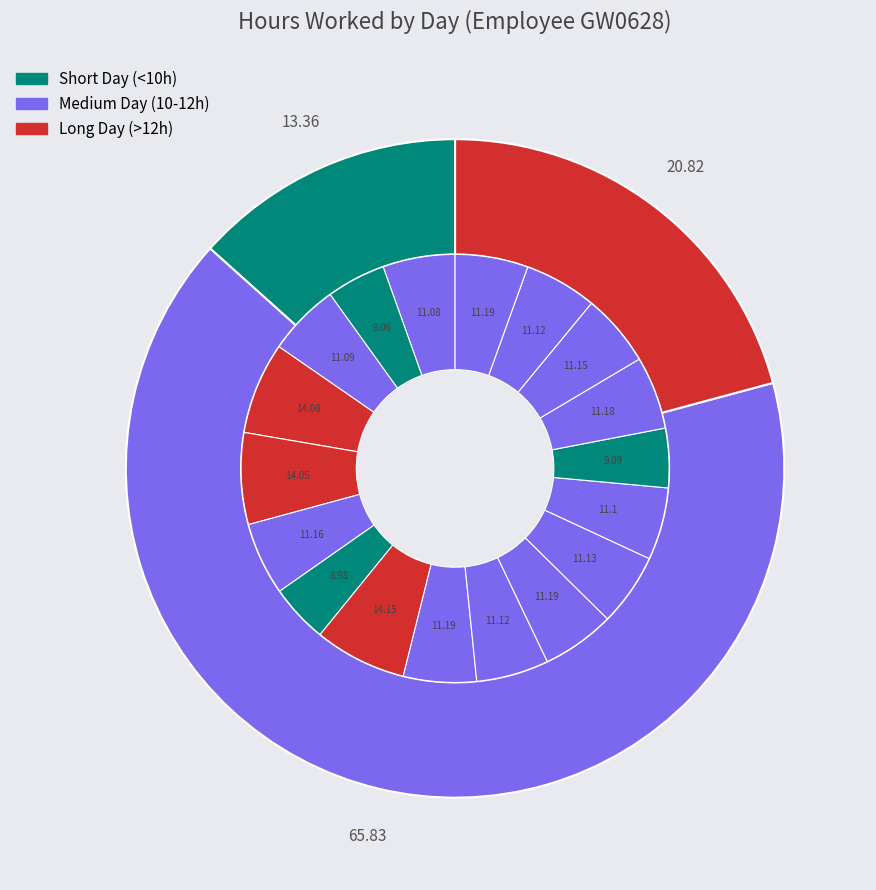

Is it true that Day 14 is 1% of the pie?

False